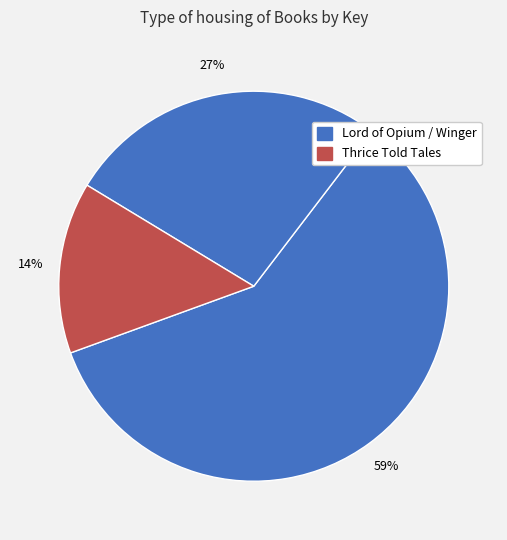

How many slices are in this pie chart?

3